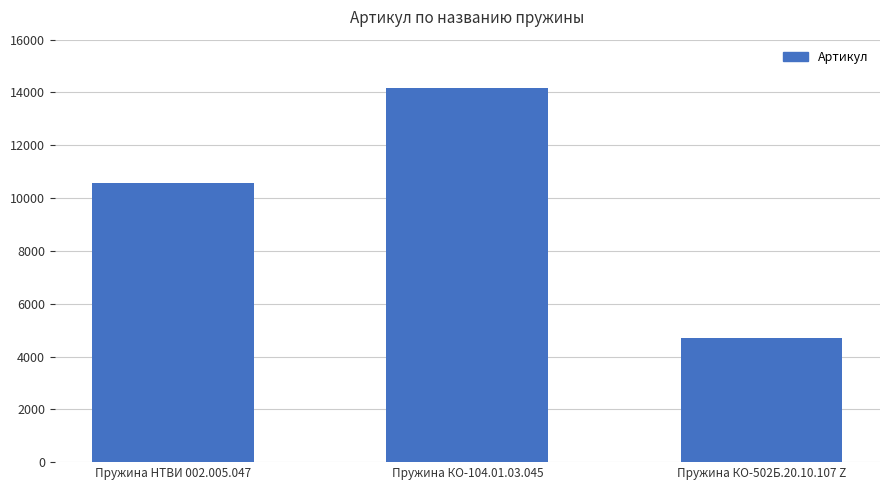

What is the approximate value at Пружина КО-104.01.03.045, to the nearest 10?

14170